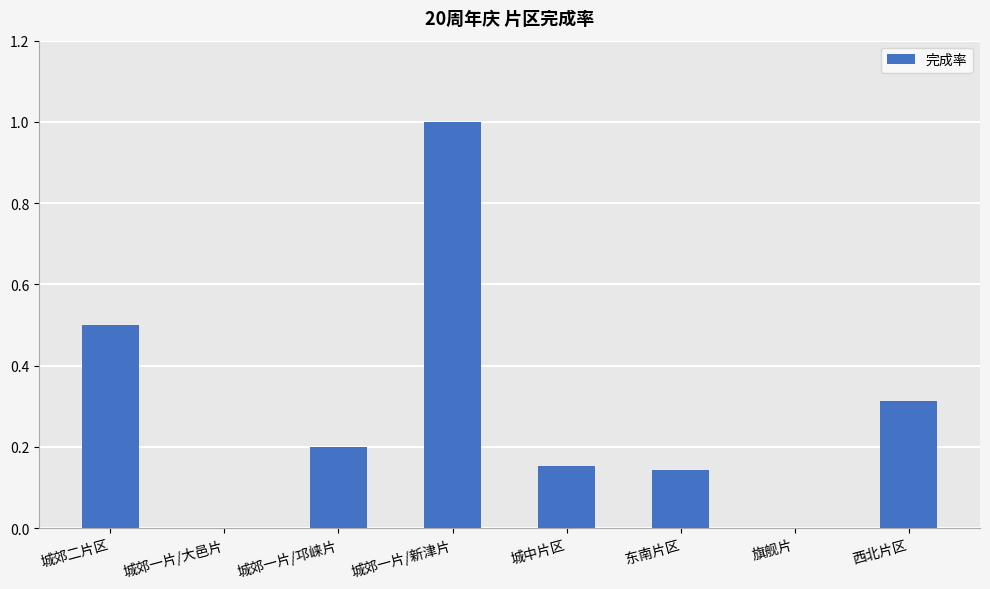

How many series are shown in this chart?

1